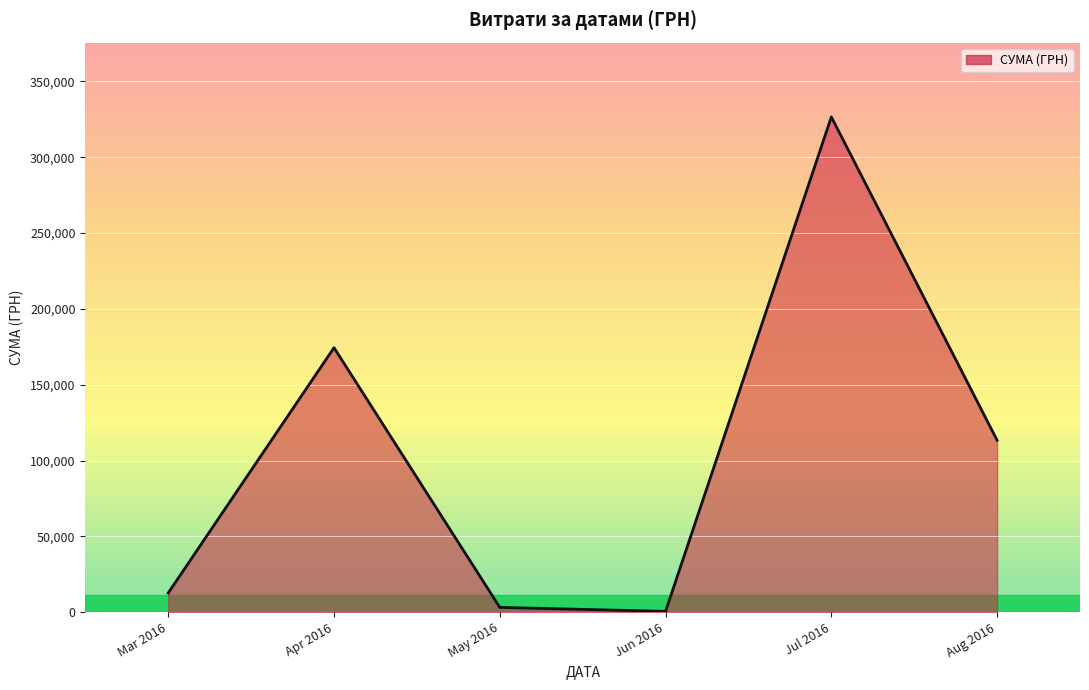

Where is the first local maximum?

Apr 2016